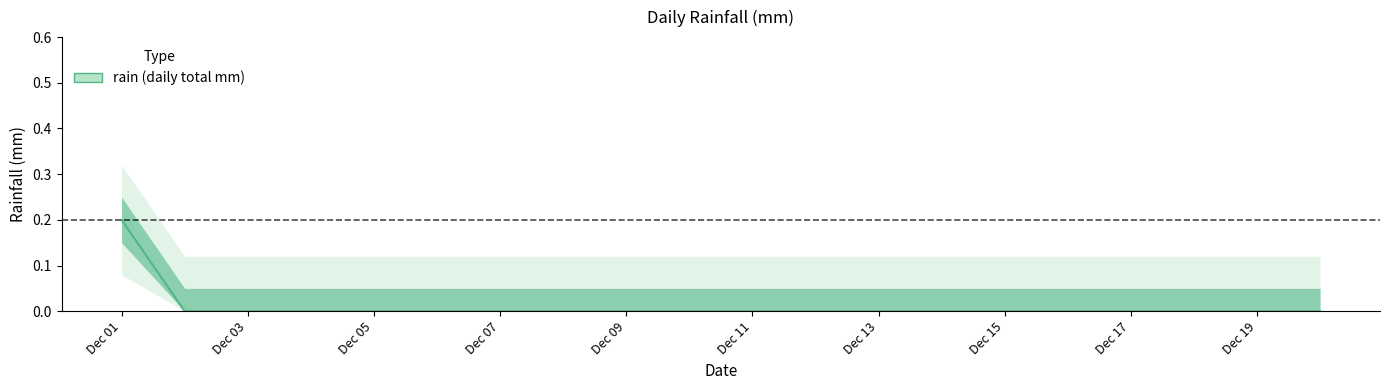

Rank the categories by value from lowest to highest.

2015-12-02, 2015-12-03, 2015-12-04, 2015-12-05, 2015-12-06, 2015-12-07, 2015-12-08, 2015-12-09, 2015-12-10, 2015-12-11, 2015-12-12, 2015-12-13, 2015-12-14, 2015-12-15, 2015-12-16, 2015-12-17, 2015-12-18, 2015-12-19, 2015-12-20, 2015-12-01